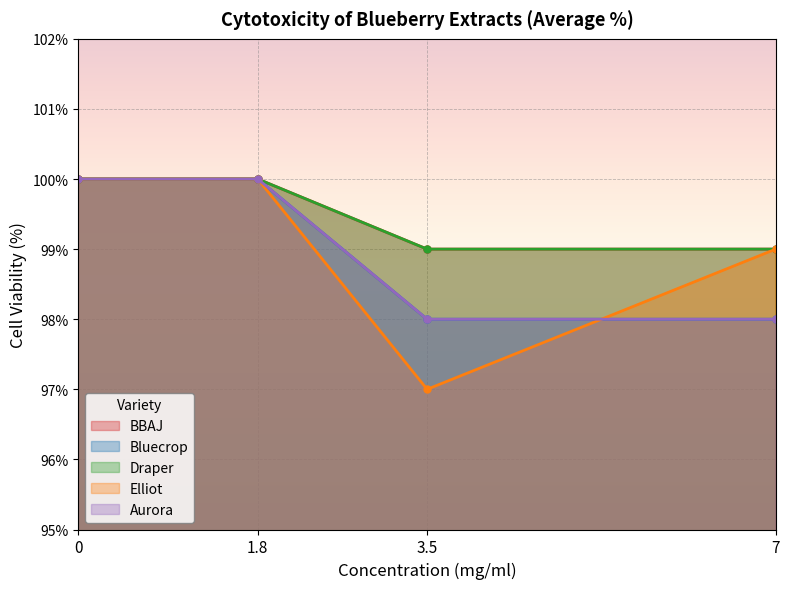

What is the value of the Aurora point at the 4th from the left?

98